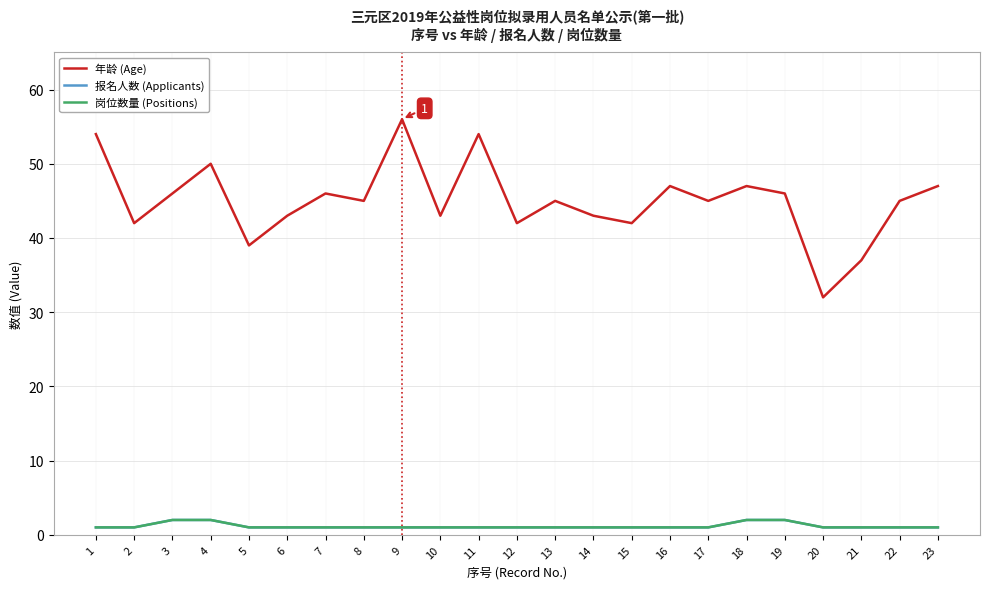

The 岗位数量 (Positions) series shows 1 at 22. True or false?

True